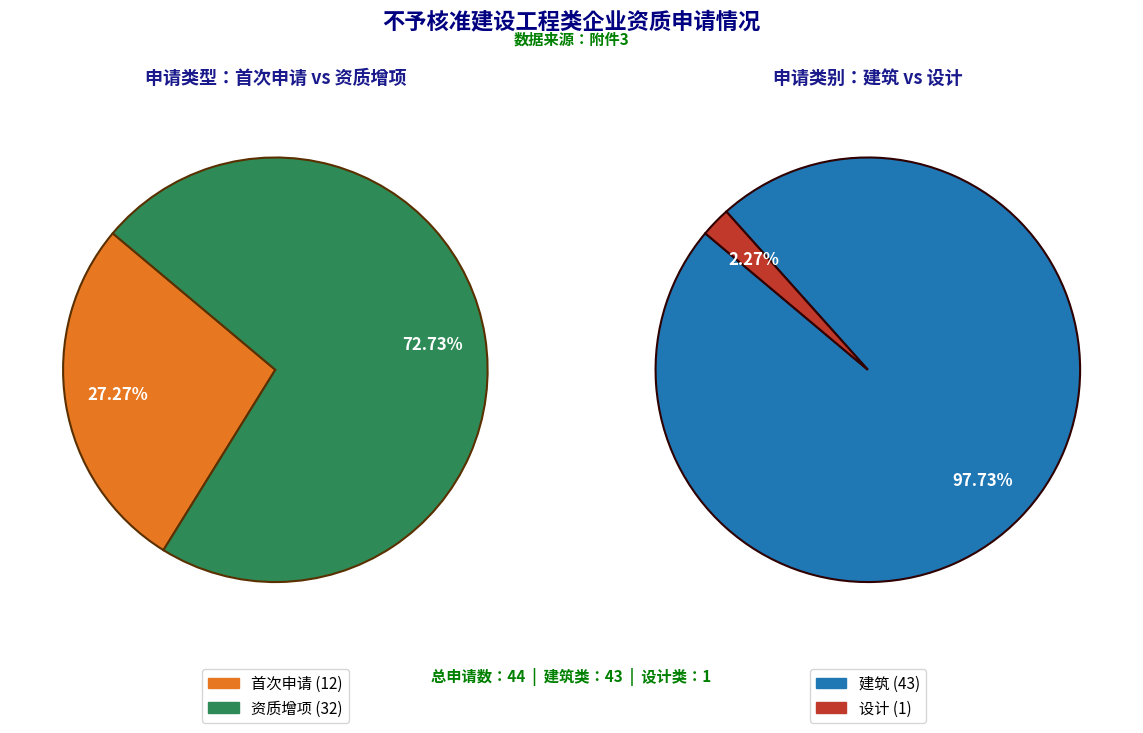

What percentage is the 资质增项 slice, to the nearest percent?

73%